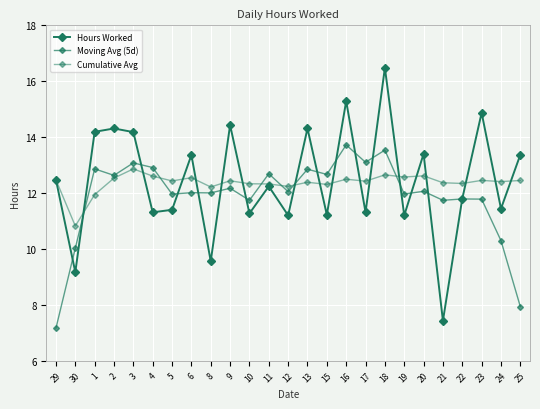

True or false: Cumulative Avg has a value of 19.1 at 3.

False